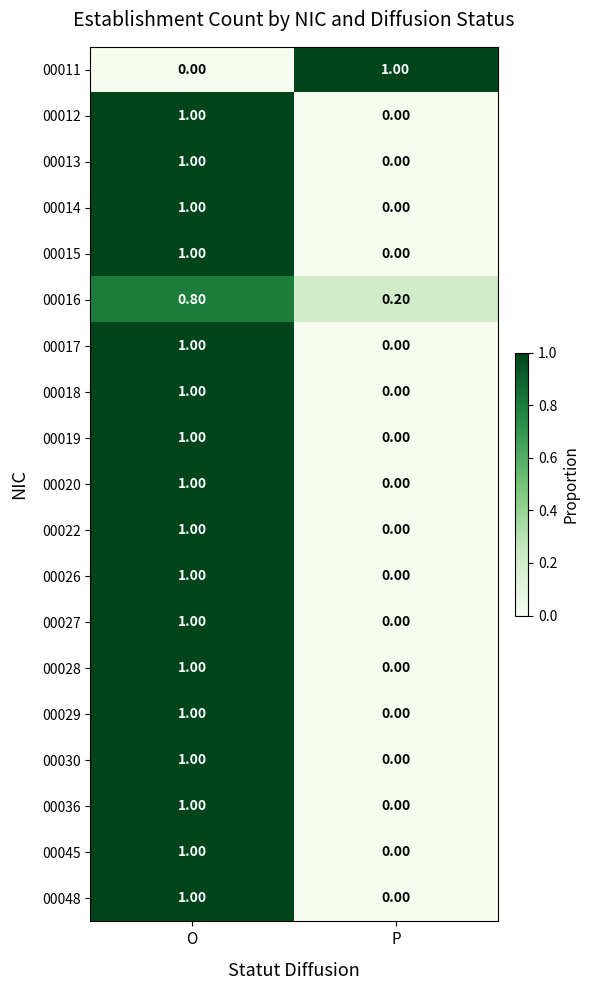

At which label does 00029 reach its minimum?

P